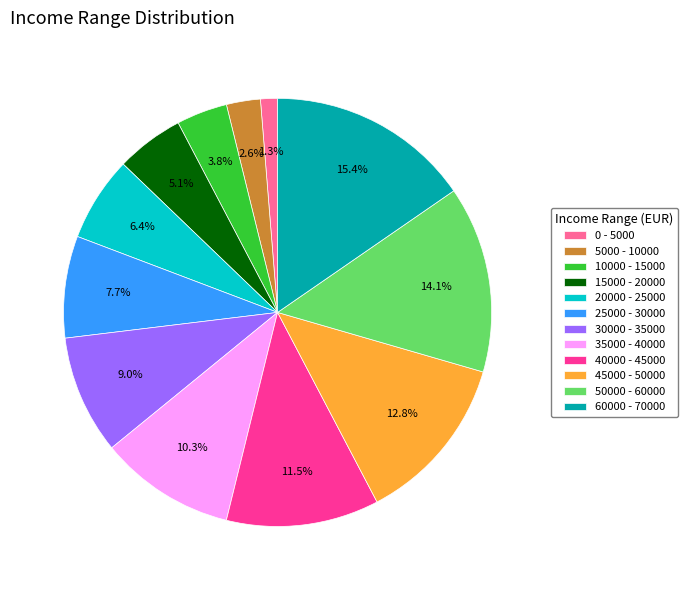

Combined, do 10000 - 15000 and 30000 - 35000 account for over 50%?

No